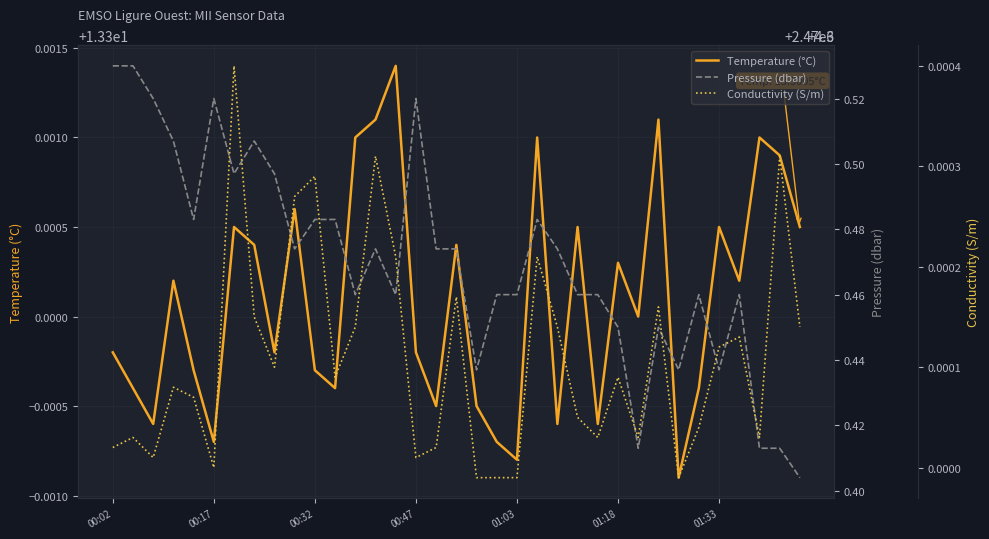

What is the value of the Temperature (°C) point at the 24th from the left?

13.3